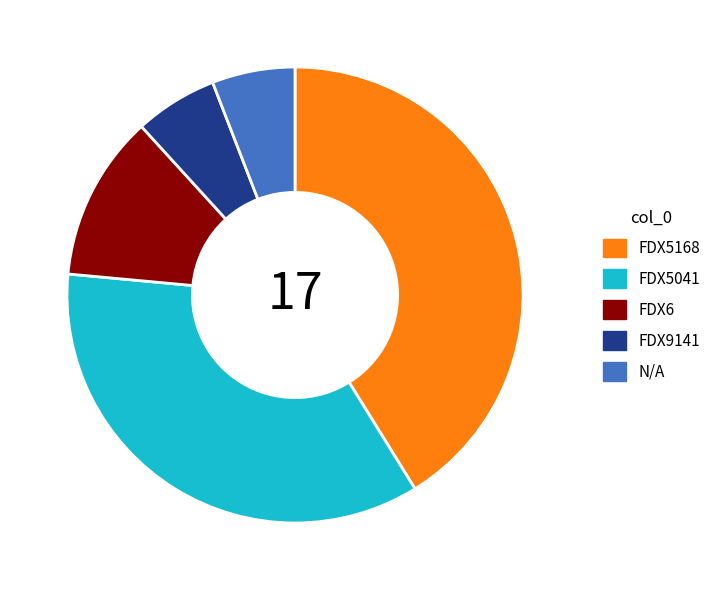

Which has a higher value, FDX9141 or FDX5168?

FDX5168